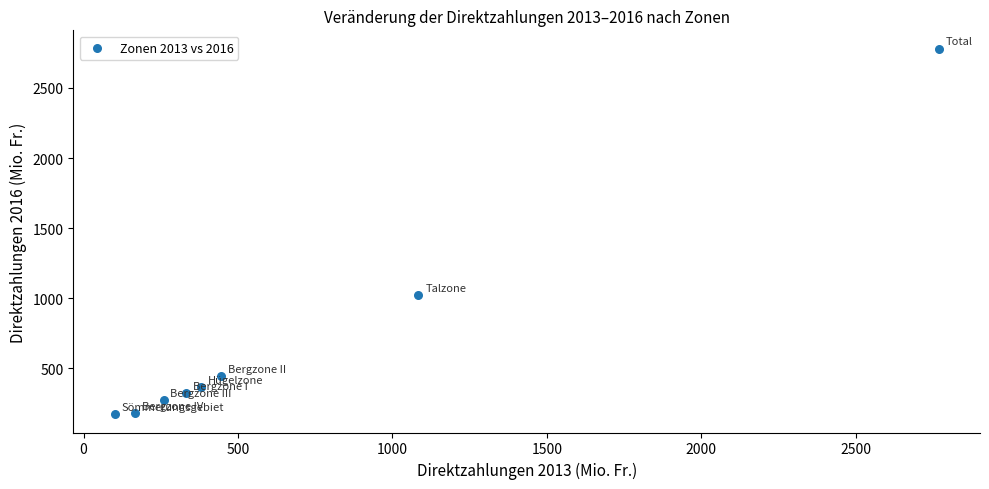

What Y value in the scatter plot is closest to 1476?

1022